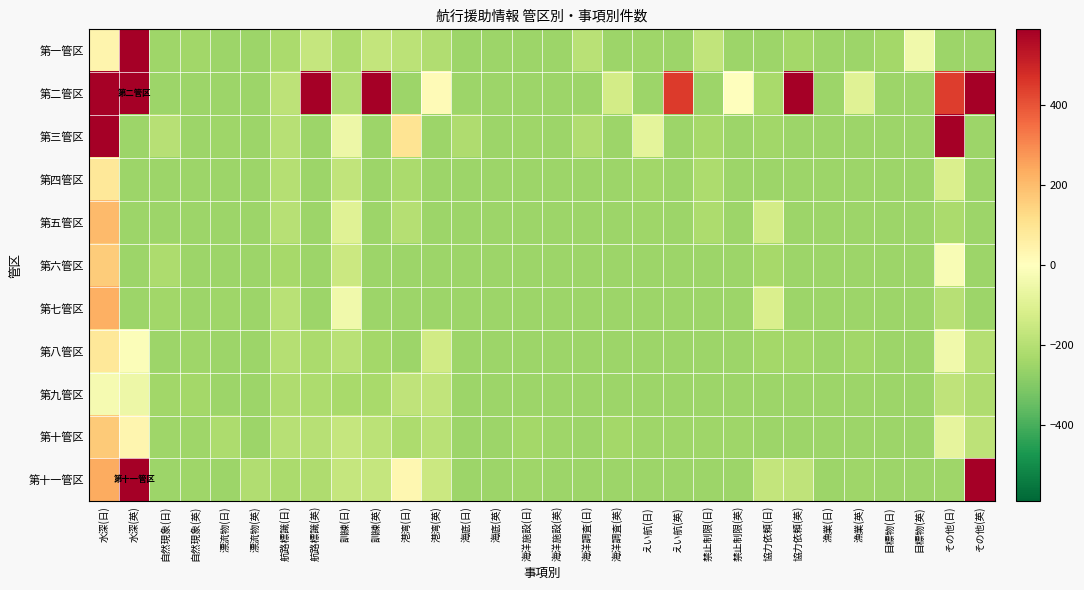

Reading left to right, transcribe all the data shown in this chart.

第一管区: 水深(日)=41.3	水深(英)=993.3	自然現象(日)=-246.7	自然現象(英)=-242.7	漂流物(日)=-251.7	漂流物(英)=-251.7	航路標識(日)=-223.7	航路標識(英)=-163.7	訓練(日)=-218.7	訓練(英)=-169.7	港湾(日)=-187.7	港湾(英)=-209.7	海底(日)=-251.7	海底(英)=-251.7	海洋施設(日)=-250.7	海洋施設(英)=-251.7	海洋調査(日)=-189.7	海洋調査(英)=-249.7	えい航(日)=-244.7	えい航(英)=-249.7	禁止制限(日)=-173.7	禁止制限(英)=-251.7	協力依頼(日)=-251.7	協力依頼(英)=-235.7	漁業(日)=-250.7	漁業(英)=-251.7	目標物(日)=-237.7	目標物(英)=-42.7	その他(日)=-251.7	その他(英)=-251.7
第二管区: 水深(日)=582.3	水深(英)=25073.3	自然現象(日)=-251.7	自然現象(英)=-251.7	漂流物(日)=-251.7	漂流物(英)=-251.7	航路標識(日)=-182.7	航路標識(英)=1207.3	訓練(日)=-207.7	訓練(英)=15282.3	港湾(日)=-251.7	港湾(英)=16.3	海底(日)=-249.7	海底(英)=-251.7	海洋施設(日)=-251.7	海洋施設(英)=-251.7	海洋調査(日)=-251.7	海洋調査(英)=-129.7	えい航(日)=-251.7	えい航(英)=447.3	禁止制限(日)=-251.7	禁止制限(英)=-2.7	協力依頼(日)=-229.7	協力依頼(英)=645.3	漁業(日)=-251.7	漁業(英)=-94.7	目標物(日)=-251.7	目標物(英)=-250.7	その他(日)=445.3	その他(英)=5687.3
第三管区: 水深(日)=1595.3	水深(英)=-251.7	自然現象(日)=-193.7	自然現象(英)=-251.7	漂流物(日)=-247.7	漂流物(英)=-251.7	航路標識(日)=-197.7	航路標識(英)=-251.7	訓練(日)=-53.7	訓練(英)=-251.7	港湾(日)=99.3	港湾(英)=-251.7	海底(日)=-214.7	海底(英)=-251.7	海洋施設(日)=-244.7	海洋施設(英)=-251.7	海洋調査(日)=-210.7	海洋調査(英)=-251.7	えい航(日)=-79.7	えい航(英)=-251.7	禁止制限(日)=-232.7	禁止制限(英)=-251.7	協力依頼(日)=-241.7	協力依頼(英)=-251.7	漁業(日)=-251.7	漁業(英)=-251.7	目標物(日)=-250.7	目標物(英)=-251.7	その他(日)=642.3	その他(英)=-251.7
第四管区: 水深(日)=83.3	水深(英)=-251.7	自然現象(日)=-251.7	自然現象(英)=-251.7	漂流物(日)=-251.7	漂流物(英)=-251.7	航路標識(日)=-201.7	航路標識(英)=-251.7	訓練(日)=-174.7	訓練(英)=-251.7	港湾(日)=-224.7	港湾(英)=-251.7	海底(日)=-251.7	海底(英)=-251.7	海洋施設(日)=-250.7	海洋施設(英)=-251.7	海洋調査(日)=-251.7	海洋調査(英)=-251.7	えい航(日)=-242.7	えい航(英)=-251.7	禁止制限(日)=-220.7	禁止制限(英)=-251.7	協力依頼(日)=-249.7	協力依頼(英)=-251.7	漁業(日)=-251.7	漁業(英)=-251.7	目標物(日)=-251.7	目標物(英)=-251.7	その他(日)=-113.7	その他(英)=-251.7
第五管区: 水深(日)=206.3	水深(英)=-251.7	自然現象(日)=-251.7	自然現象(英)=-251.7	漂流物(日)=-251.7	漂流物(英)=-251.7	航路標識(日)=-196.7	航路標識(英)=-251.7	訓練(日)=-92.7	訓練(英)=-251.7	港湾(日)=-199.7	港湾(英)=-251.7	海底(日)=-249.7	海底(英)=-251.7	海洋施設(日)=-249.7	海洋施設(英)=-251.7	海洋調査(日)=-251.7	海洋調査(英)=-251.7	えい航(日)=-247.7	えい航(英)=-251.7	禁止制限(日)=-218.7	禁止制限(英)=-251.7	協力依頼(日)=-130.7	協力依頼(英)=-251.7	漁業(日)=-251.7	漁業(英)=-251.7	目標物(日)=-251.7	目標物(英)=-251.7	その他(日)=-223.7	その他(英)=-251.7
第六管区: 水深(日)=164.3	水深(英)=-251.7	自然現象(日)=-219.7	自然現象(英)=-251.7	漂流物(日)=-250.7	漂流物(英)=-251.7	航路標識(日)=-231.7	航路標識(英)=-251.7	訓練(日)=-150.7	訓練(英)=-251.7	港湾(日)=-249.7	港湾(英)=-251.7	海底(日)=-250.7	海底(英)=-251.7	海洋施設(日)=-249.7	海洋施設(英)=-251.7	海洋調査(日)=-251.7	海洋調査(英)=-251.7	えい航(日)=-251.7	えい航(英)=-251.7	禁止制限(日)=-251.7	禁止制限(英)=-251.7	協力依頼(日)=-230.7	協力依頼(英)=-251.7	漁業(日)=-251.7	漁業(英)=-251.7	目標物(日)=-251.7	目標物(英)=-251.7	その他(日)=-21.7	その他(英)=-251.7
第七管区: 水深(日)=226.3	水深(英)=-251.7	自然現象(日)=-242.7	自然現象(英)=-251.7	漂流物(日)=-246.7	漂流物(英)=-251.7	航路標識(日)=-192.7	航路標識(英)=-251.7	訓練(日)=-42.7	訓練(英)=-251.7	港湾(日)=-251.7	港湾(英)=-251.7	海底(日)=-251.7	海底(英)=-251.7	海洋施設(日)=-249.7	海洋施設(英)=-251.7	海洋調査(日)=-251.7	海洋調査(英)=-251.7	えい航(日)=-251.7	えい航(英)=-251.7	禁止制限(日)=-251.7	禁止制限(英)=-251.7	協力依頼(日)=-114.7	協力依頼(英)=-251.7	漁業(日)=-251.7	漁業(英)=-251.7	目標物(日)=-251.7	目標物(英)=-251.7	その他(日)=-194.7	その他(英)=-251.7
第八管区: 水深(日)=87.3	水深(英)=-12.7	自然現象(日)=-250.7	自然現象(英)=-248.7	漂流物(日)=-251.7	漂流物(英)=-250.7	航路標識(日)=-199.7	航路標識(英)=-222.7	訓練(日)=-189.7	訓練(英)=-236.7	港湾(日)=-251.7	港湾(英)=-133.7	海底(日)=-251.7	海底(英)=-251.7	海洋施設(日)=-251.7	海洋施設(英)=-251.7	海洋調査(日)=-251.7	海洋調査(英)=-251.7	えい航(日)=-251.7	えい航(英)=-250.7	禁止制限(日)=-251.7	禁止制限(英)=-251.7	協力依頼(日)=-235.7	協力依頼(英)=-240.7	漁業(日)=-251.7	漁業(英)=-242.7	目標物(日)=-251.7	目標物(英)=-251.7	その他(日)=-43.7	その他(英)=-200.7
第九管区: 水深(日)=-30.7	水深(英)=-53.7	自然現象(日)=-242.7	自然現象(英)=-236.7	漂流物(日)=-250.7	漂流物(英)=-250.7	航路標識(日)=-213.7	航路標識(英)=-216.7	訓練(日)=-229.7	訓練(英)=-226.7	港湾(日)=-176.7	港湾(英)=-172.7	海底(日)=-251.7	海底(英)=-251.7	海洋施設(日)=-251.7	海洋施設(英)=-251.7	海洋調査(日)=-251.7	海洋調査(英)=-251.7	えい航(日)=-249.7	えい航(英)=-251.7	禁止制限(日)=-251.7	禁止制限(英)=-251.7	協力依頼(日)=-251.7	協力依頼(英)=-251.7	漁業(日)=-251.7	漁業(英)=-251.7	目標物(日)=-251.7	目標物(英)=-251.7	その他(日)=-177.7	その他(英)=-212.7
第十管区: 水深(日)=168.3	水深(英)=32.3	自然現象(日)=-244.7	自然現象(英)=-246.7	漂流物(日)=-219.7	漂流物(英)=-250.7	航路標識(日)=-196.7	航路標識(英)=-196.7	訓練(日)=-164.7	訓練(英)=-184.7	港湾(日)=-217.7	港湾(英)=-189.7	海底(日)=-251.7	海底(英)=-251.7	海洋施設(日)=-235.7	海洋施設(英)=-247.7	海洋調査(日)=-251.7	海洋調査(英)=-239.7	えい航(日)=-245.7	えい航(英)=-246.7	禁止制限(日)=-246.7	禁止制限(英)=-248.7	協力依頼(日)=-251.7	協力依頼(英)=-251.7	漁業(日)=-249.7	漁業(英)=-251.7	目標物(日)=-251.7	目標物(英)=-251.7	その他(日)=-75.7	その他(英)=-181.7
第十一管区: 水深(日)=237.3	水深(英)=8265.3	自然現象(日)=-251.7	自然現象(英)=-244.7	漂流物(日)=-251.7	漂流物(英)=-208.7	航路標識(日)=-224.7	航路標識(英)=-215.7	訓練(日)=-162.7	訓練(英)=-165.7	港湾(日)=28.3	港湾(英)=-148.7	海底(日)=-251.7	海底(英)=-251.7	海洋施設(日)=-248.7	海洋施設(英)=-251.7	海洋調査(日)=-251.7	海洋調査(英)=-251.7	えい航(日)=-251.7	えい航(英)=-251.7	禁止制限(日)=-251.7	禁止制限(英)=-251.7	協力依頼(日)=-167.7	協力依頼(英)=-177.7	漁業(日)=-250.7	漁業(英)=-245.7	目標物(日)=-251.7	目標物(英)=-251.7	その他(日)=-246.7	その他(英)=7910.3